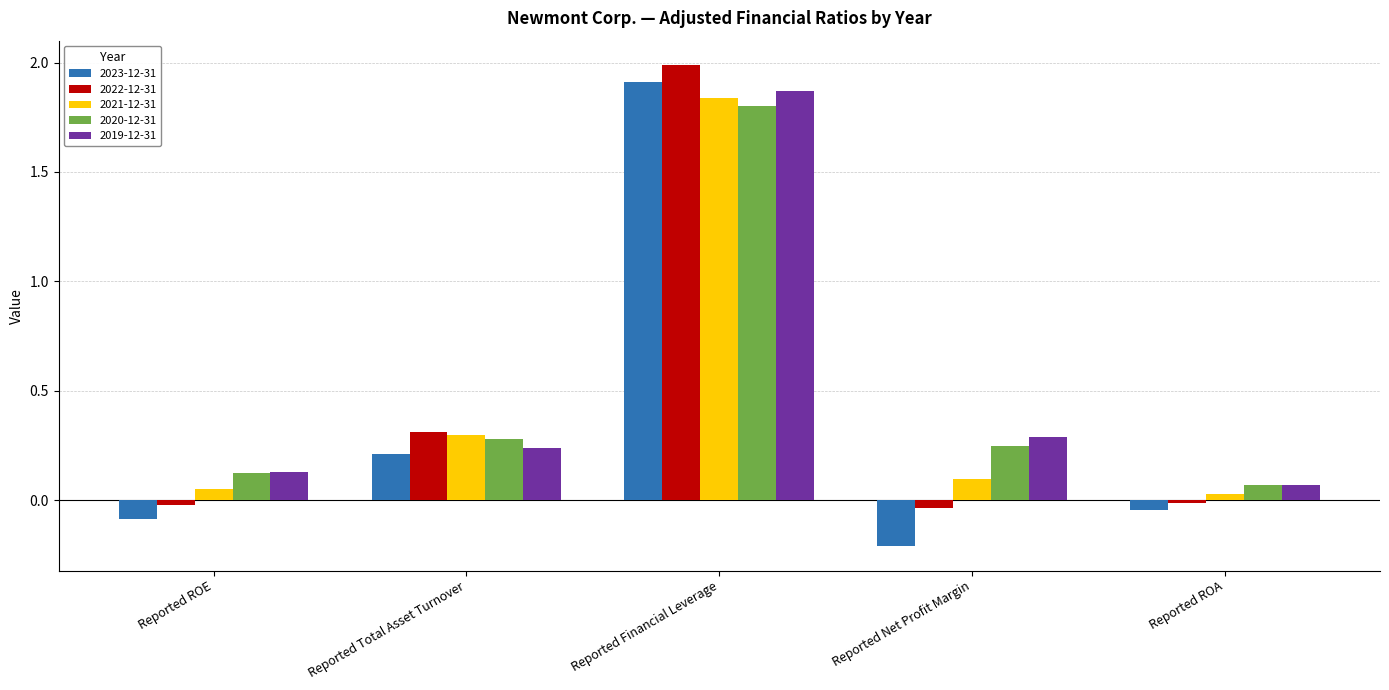

What are all the series names shown in the legend?

2023-12-31, 2022-12-31, 2021-12-31, 2020-12-31, 2019-12-31